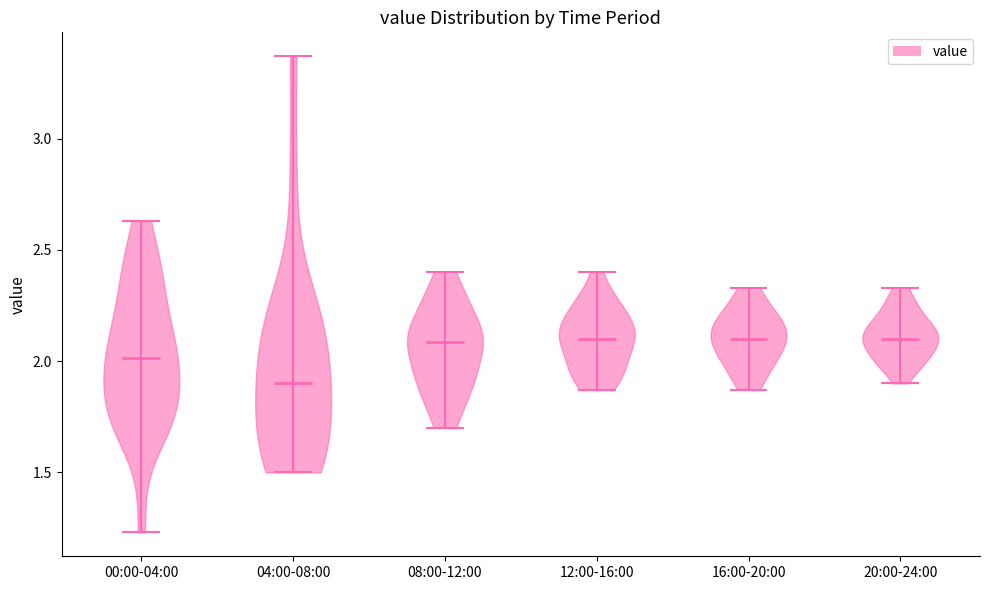

Reading left to right, read every violin against the y-axis: where its median line is, and the lowest and highest points it reaches. The values are not printed on the chart, so give them approximately, as read against the axis.

00:00-04:00: median line 2.00, lowest point 1.25, highest point 2.65
04:00-08:00: median line 1.90, lowest point 1.50, highest point 3.35
08:00-12:00: median line 2.10, lowest point 1.70, highest point 2.40
12:00-16:00: median line 2.10, lowest point 1.85, highest point 2.40
16:00-20:00: median line 2.10, lowest point 1.85, highest point 2.35
20:00-24:00: median line 2.10, lowest point 1.90, highest point 2.35